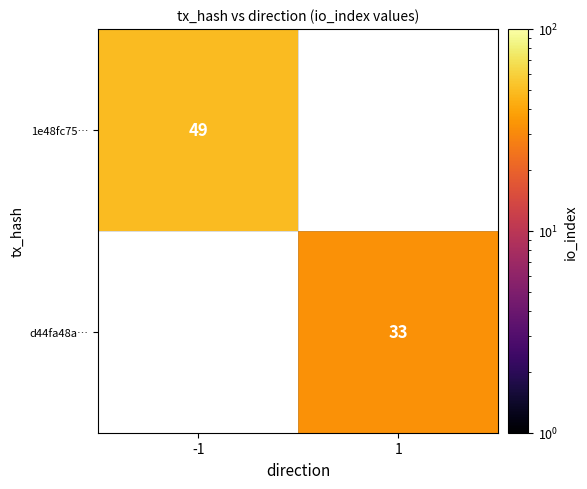

The 1e48fc75… series shows 75 at -1. True or false?

False